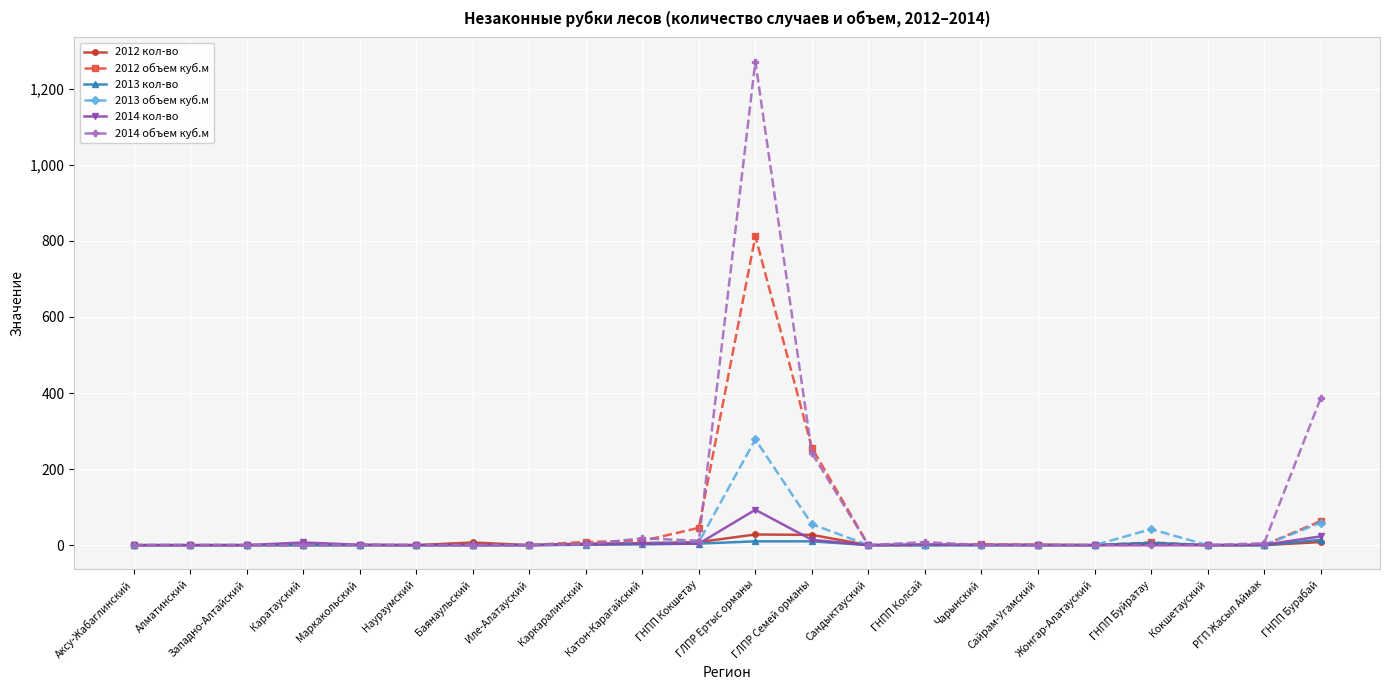

What is the highest value of the 2012 объем куб.м series?

812.0